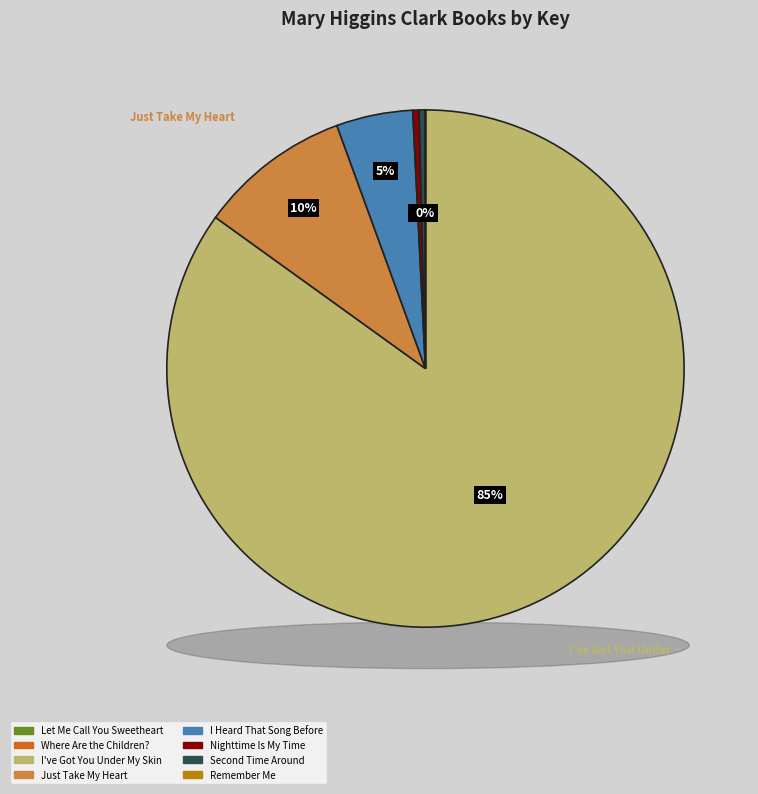

Is it true that I Heard That Song Before is 5% of the pie?

True